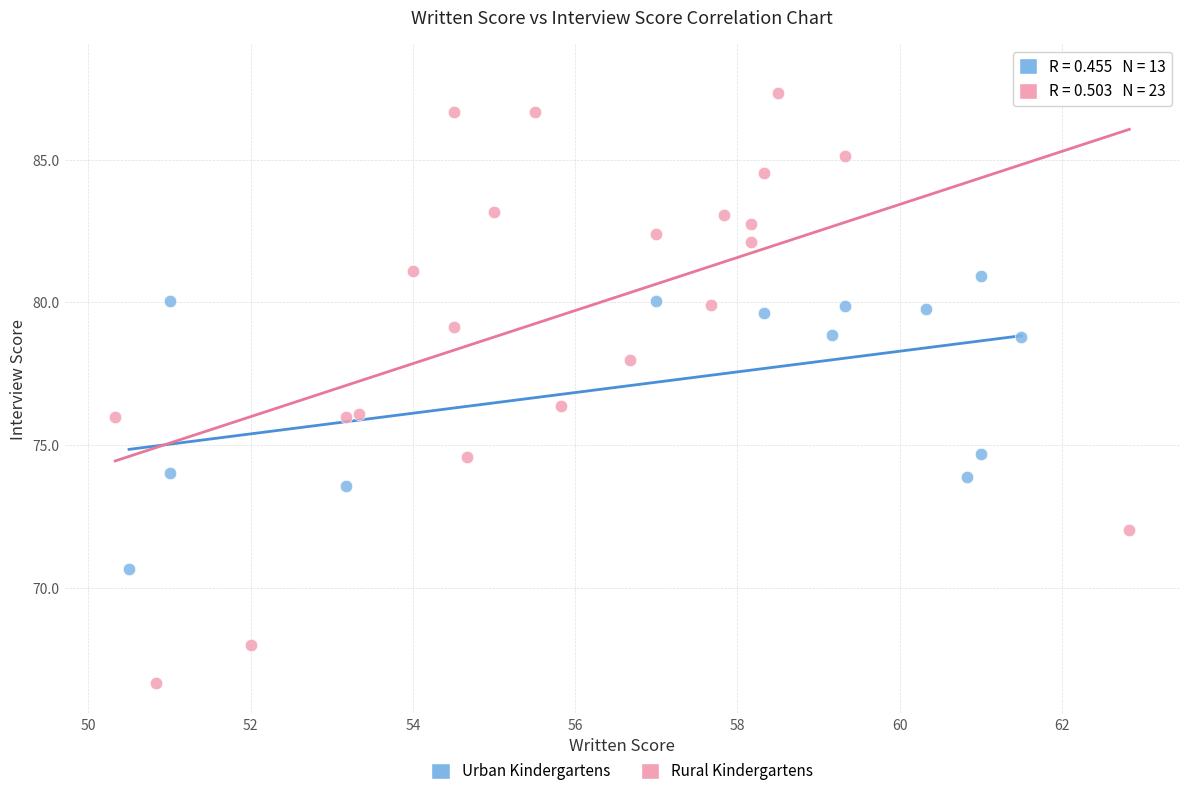

Which series contains the highest Y value?

Rural Kindergartens